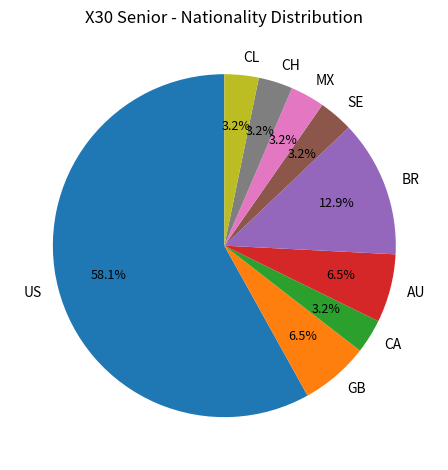

To the nearest percent, what is the average slice percentage?

11%